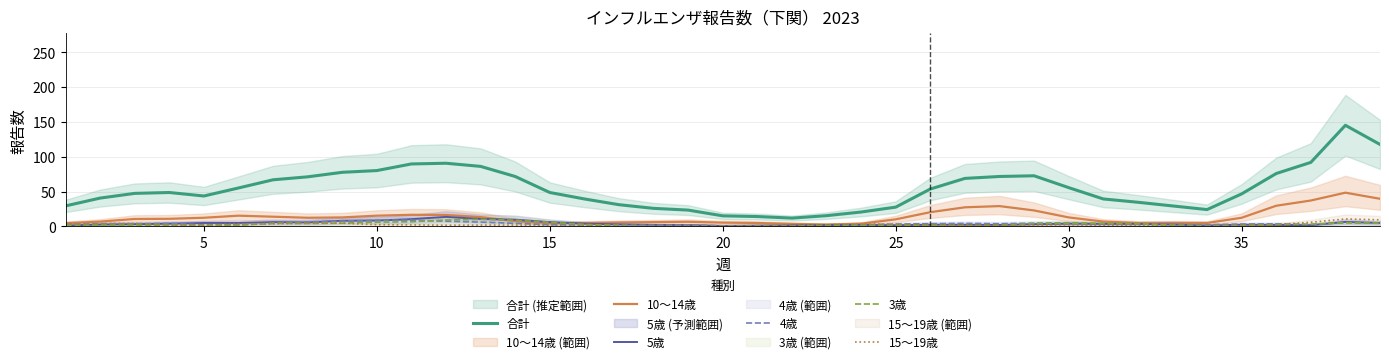

True or false: 10～14歳 and 合計 intersect in this chart.

False